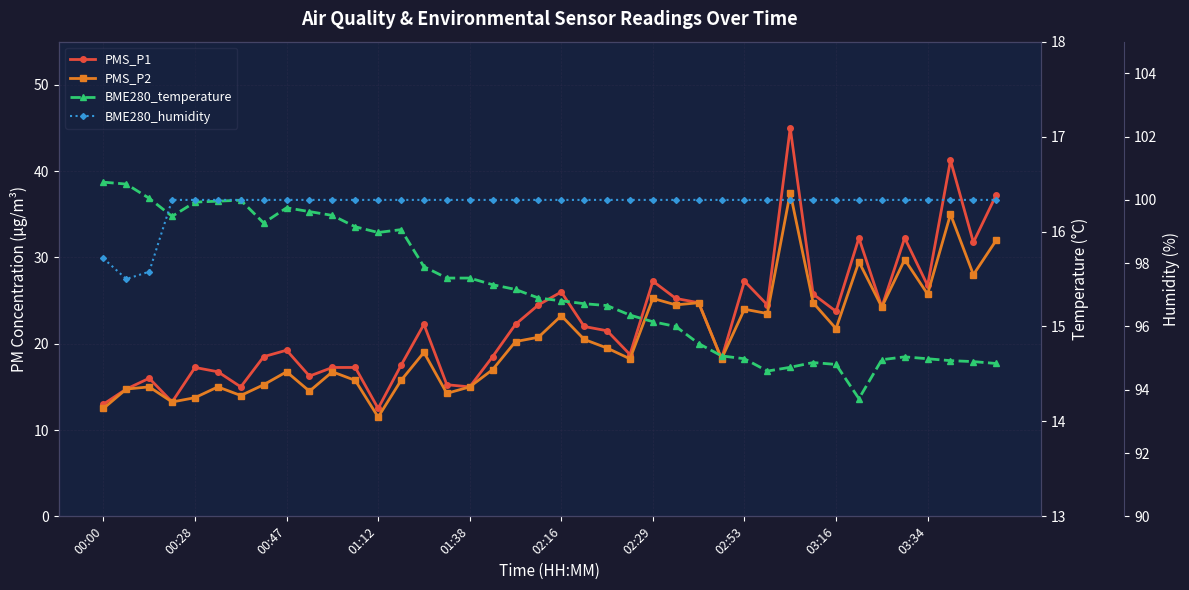

True or false: BME280_temperature has more than 2 interior local peaks.

True